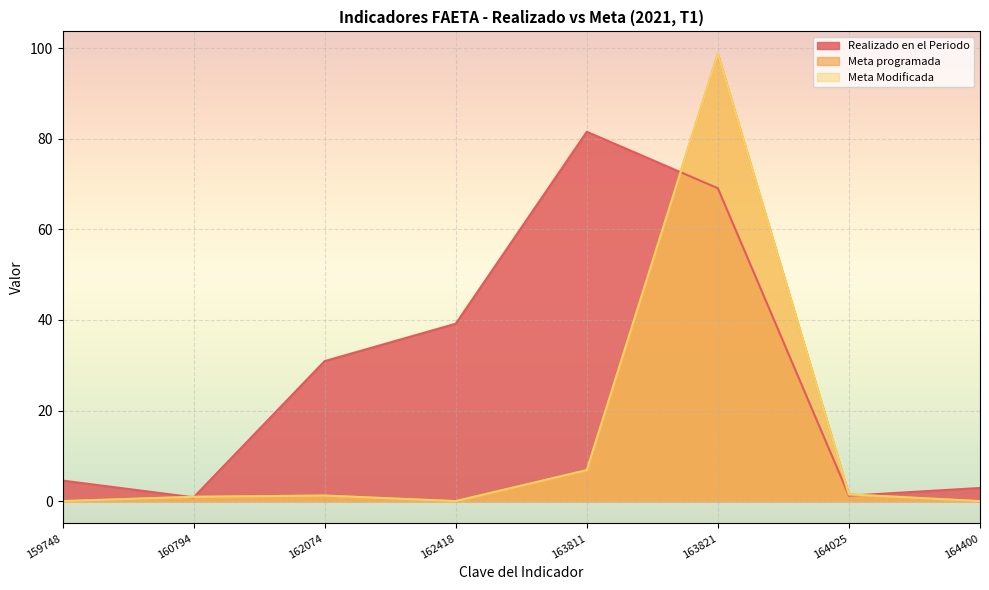

Which label corresponds to the smallest value in the chart?

159748